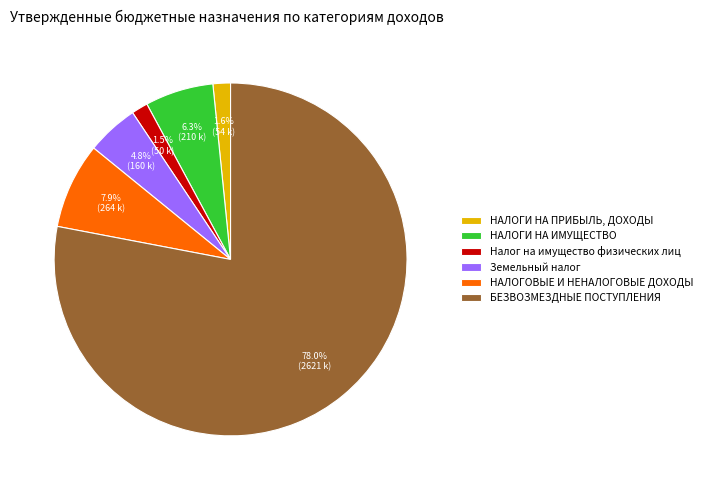

What percentage do Налог на имущество физических лиц and НАЛОГИ НА ПРИБЫЛЬ, ДОХОДЫ together represent?

3.1%